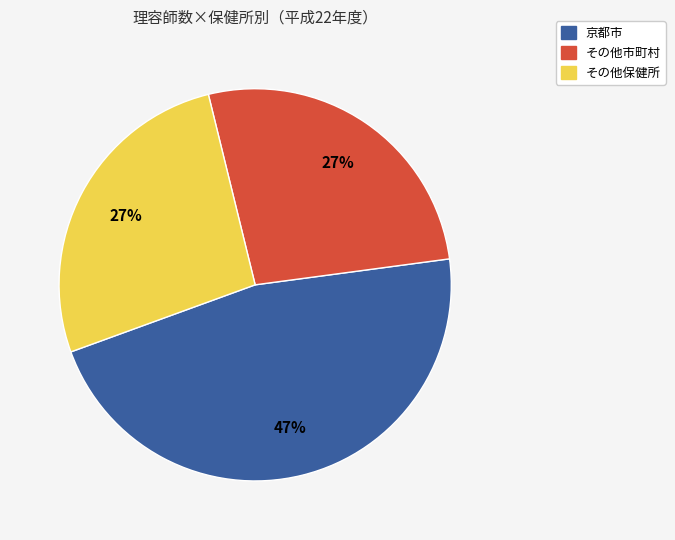

Do その他保健所 and 京都市 together represent more than half of the pie?

Yes